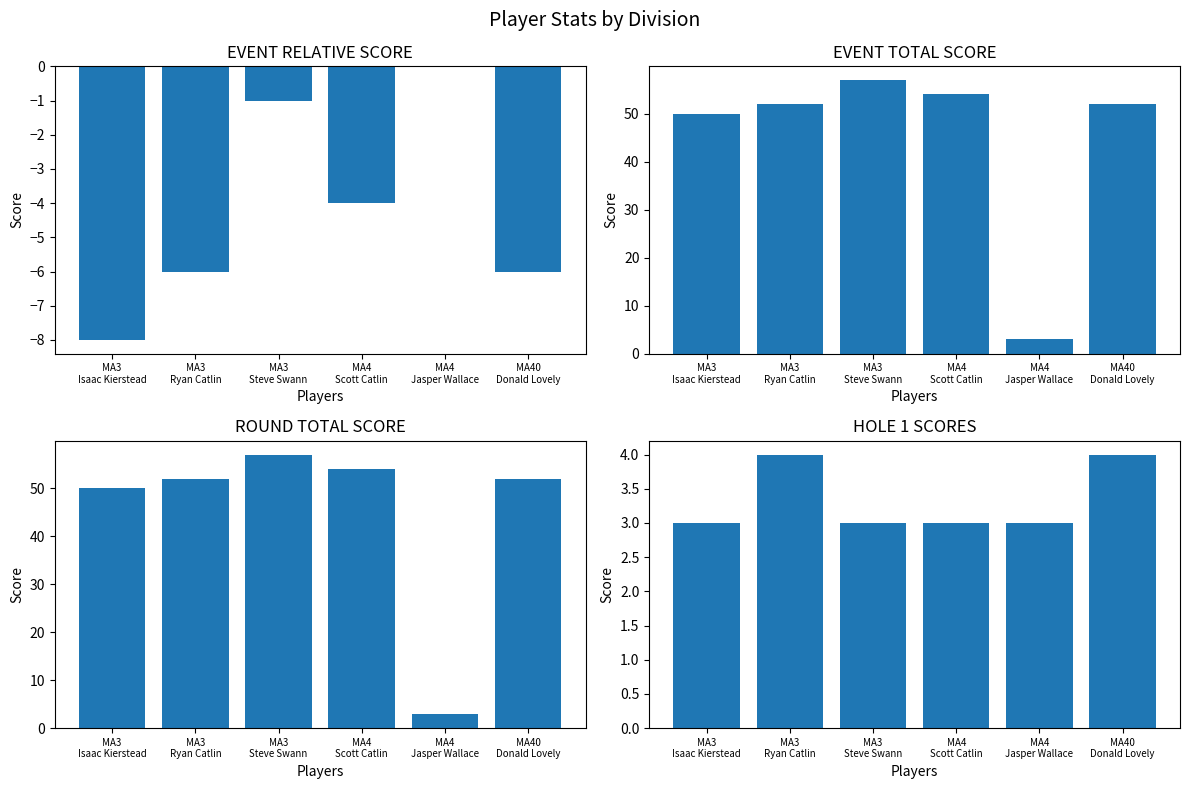

Which series has the widest spread of values?

event_total_score